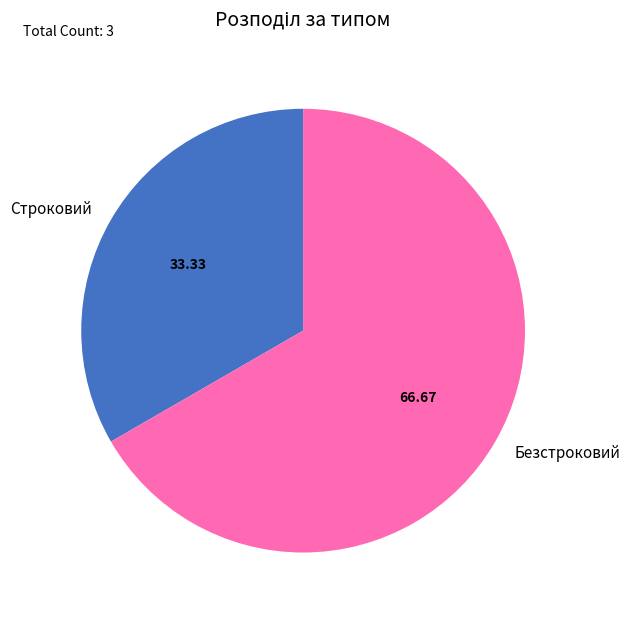

Between Строковий and Безстроковий, which is larger?

Безстроковий